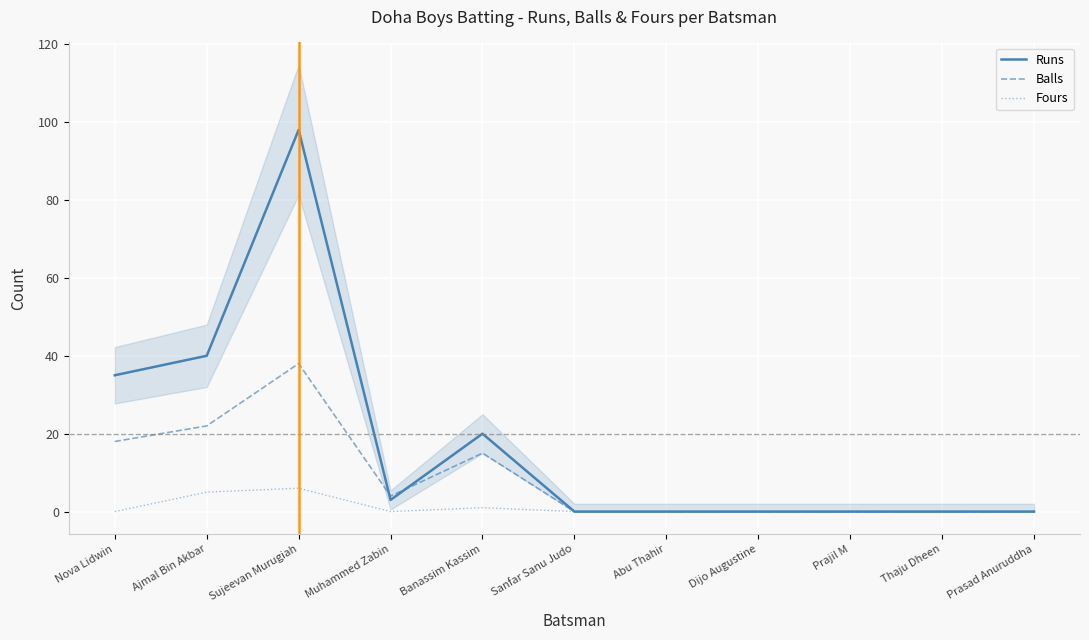

The value of Fours at Muhammed Zabin is 4. True or false?

False